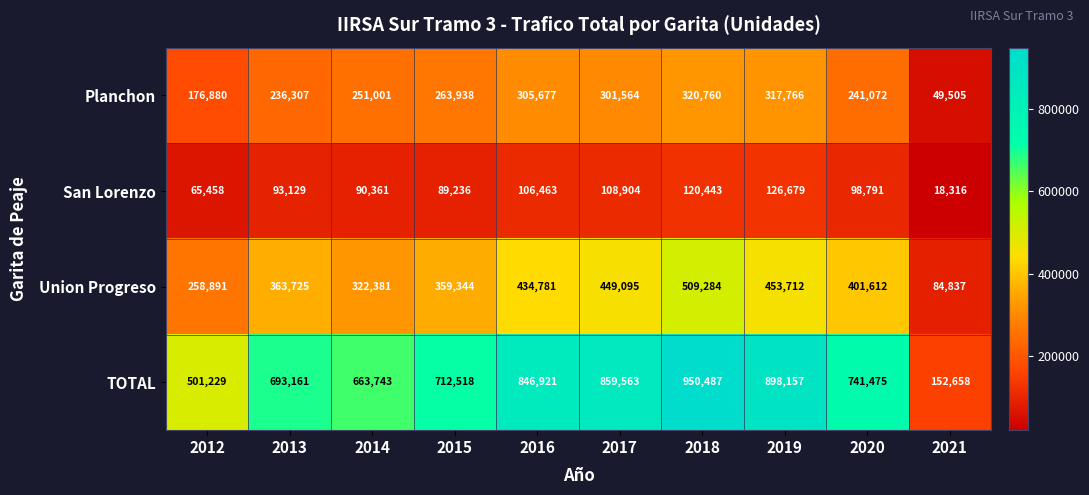

What value does the Union Progreso series have at 2021?

84837